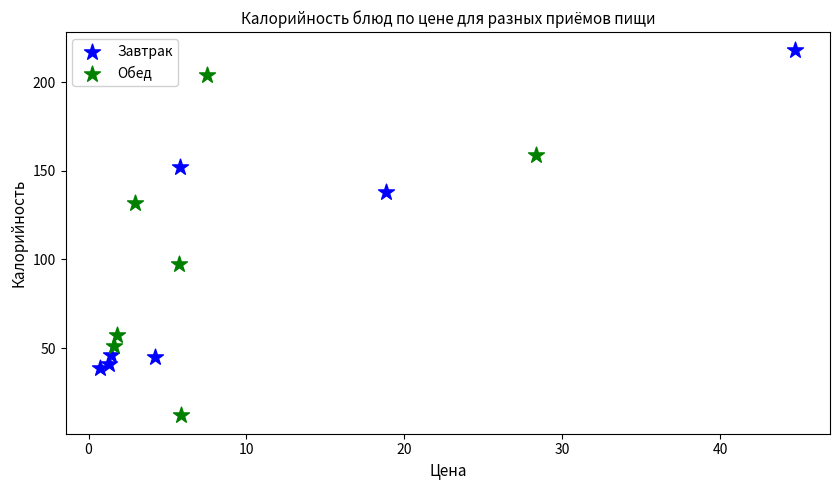

Which series reaches the minimum Y coordinate?

Обед